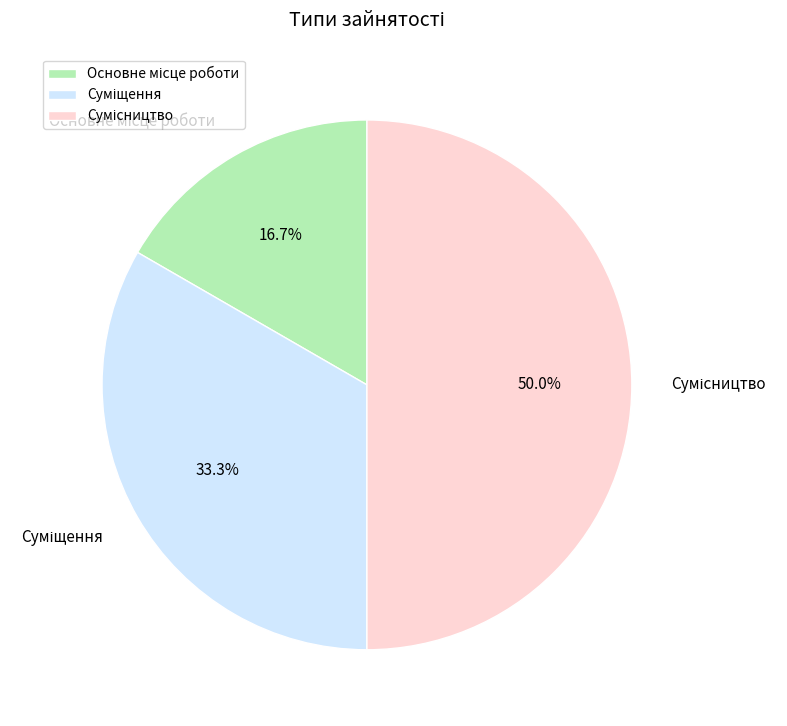

How many segments does this pie chart have?

3